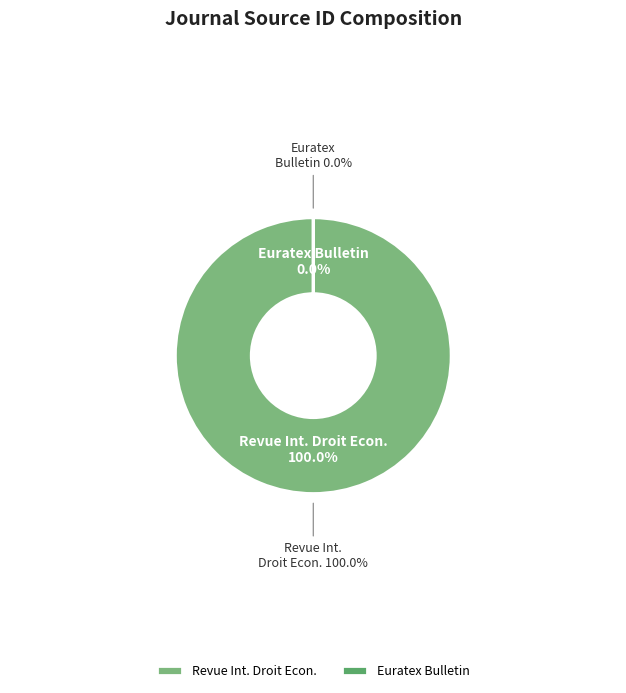

Between Euratex Bulletin and Revue Internationale de Droit Economique, which is larger?

Revue Internationale de Droit Economique